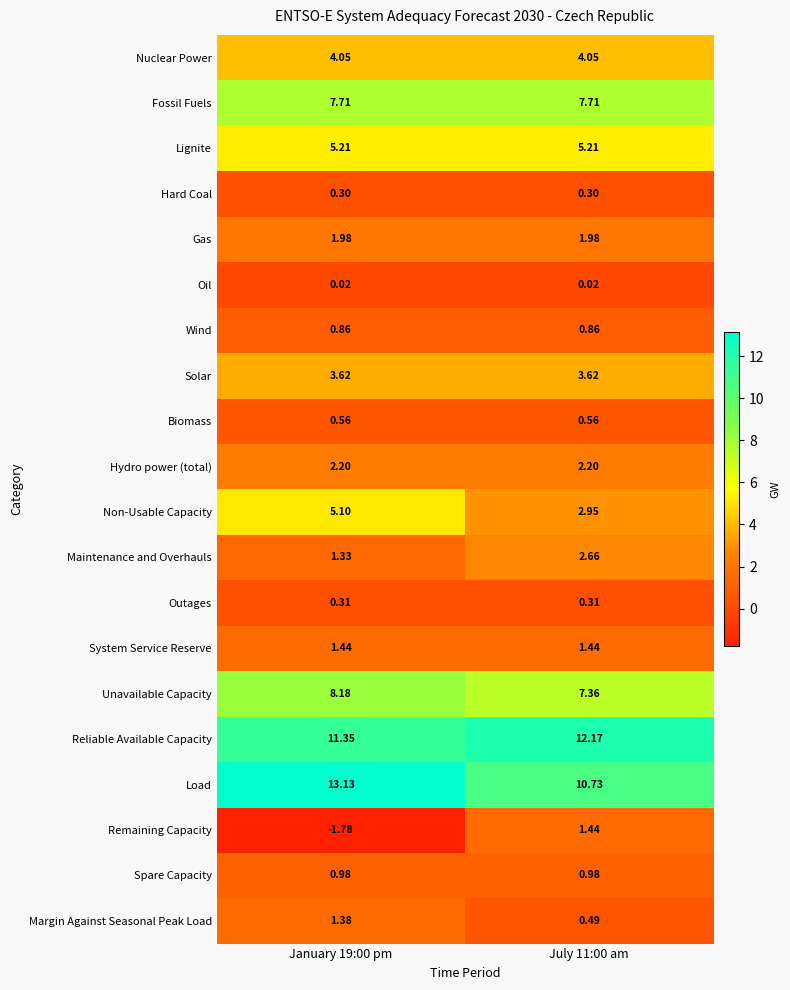

At January 19:00 pm, list the series in order from smallest to largest.

Remaining Capacity, Oil, Hard Coal, Outages, Biomass, Wind, Spare Capacity, Maintenance and Overhauls, Margin Against Seasonal Peak Load, System Service Reserve, Gas, Hydro power (total), Solar, Nuclear Power, Non-Usable Capacity, Lignite, Fossil Fuels, Unavailable Capacity, Reliable Available Capacity, Load